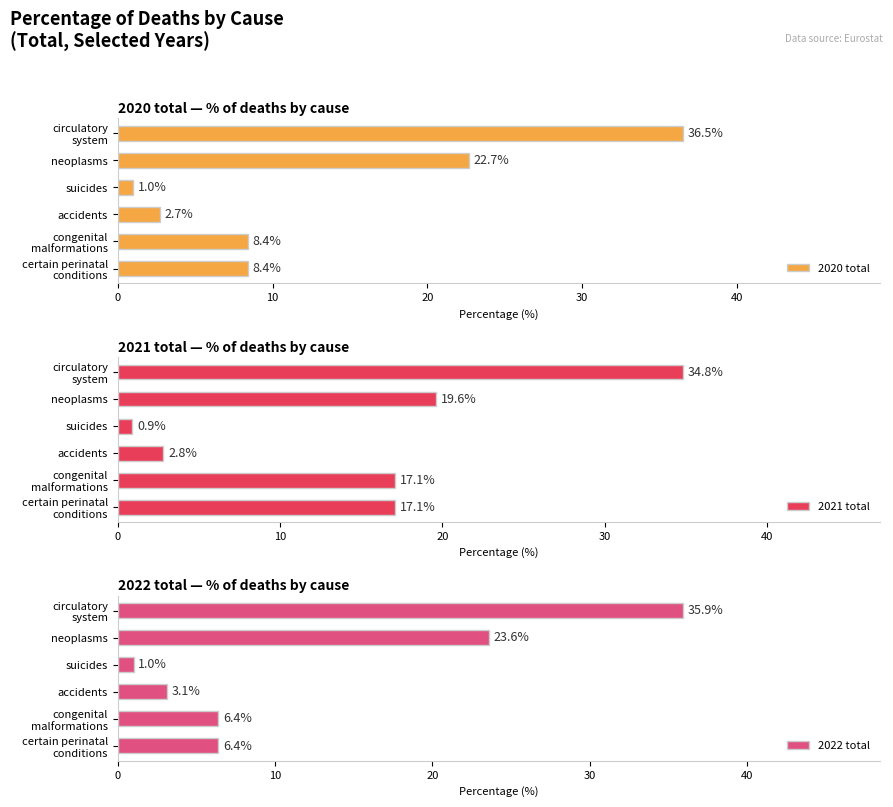

At how many categories does at least one series exceed 15?

4